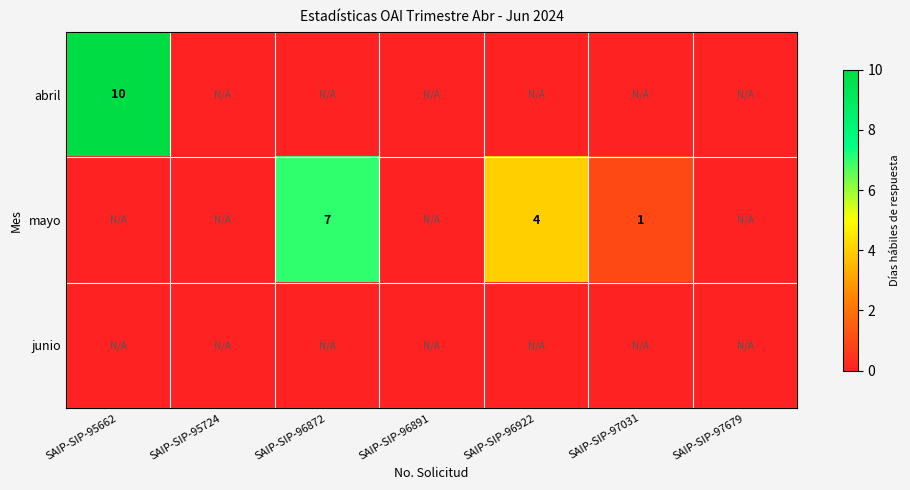

True or false: mayo has a value of 11 at SAIP-SIP-96872.

False